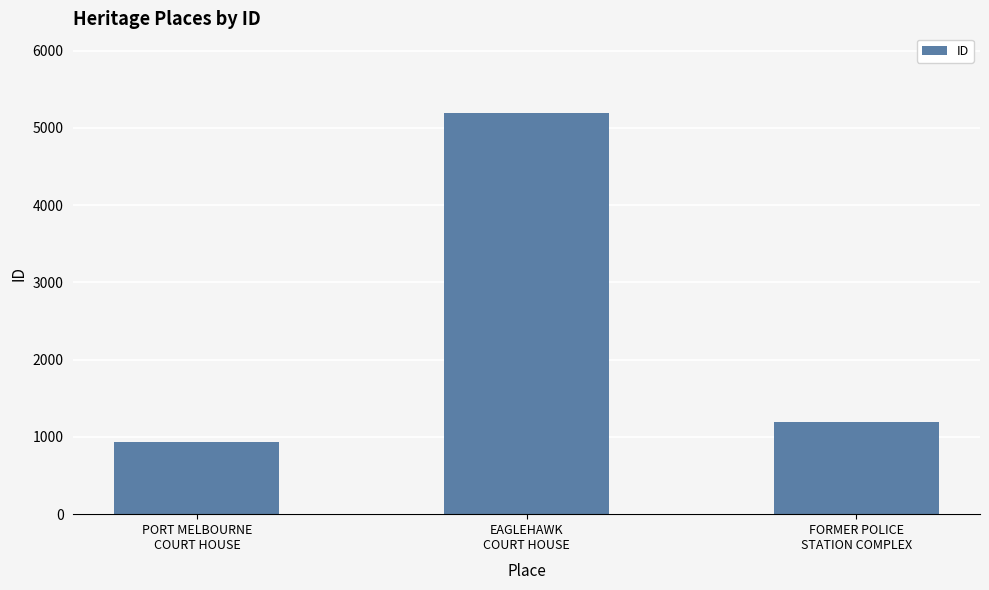

Read the value at PORT MELBOURNE
COURT HOUSE, to the nearest 10.

930